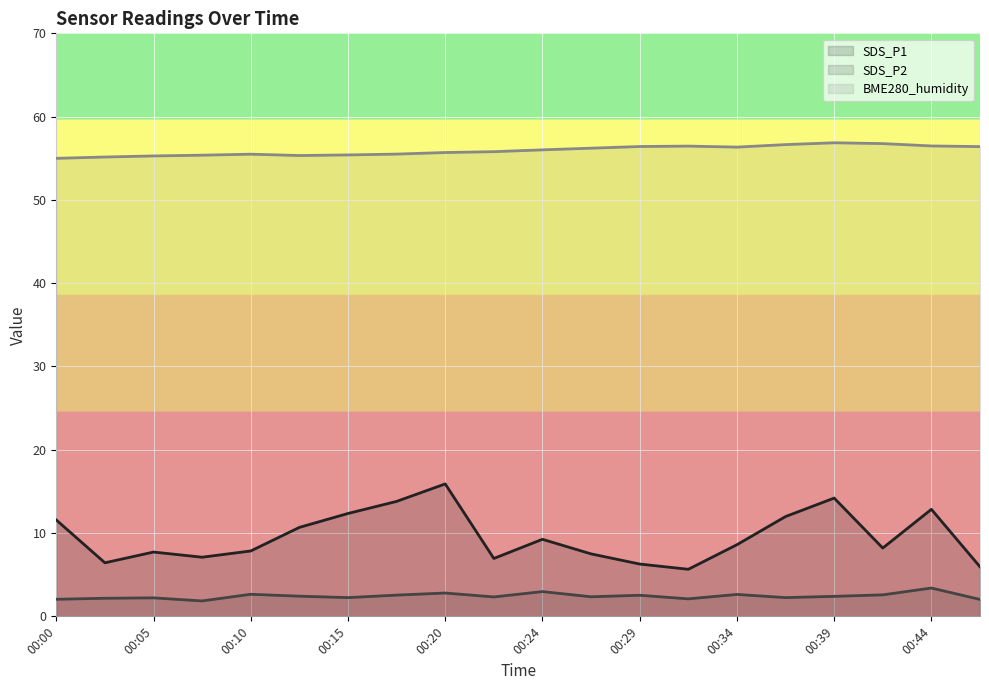

How many data points in SDS_P2 are above 2?

19